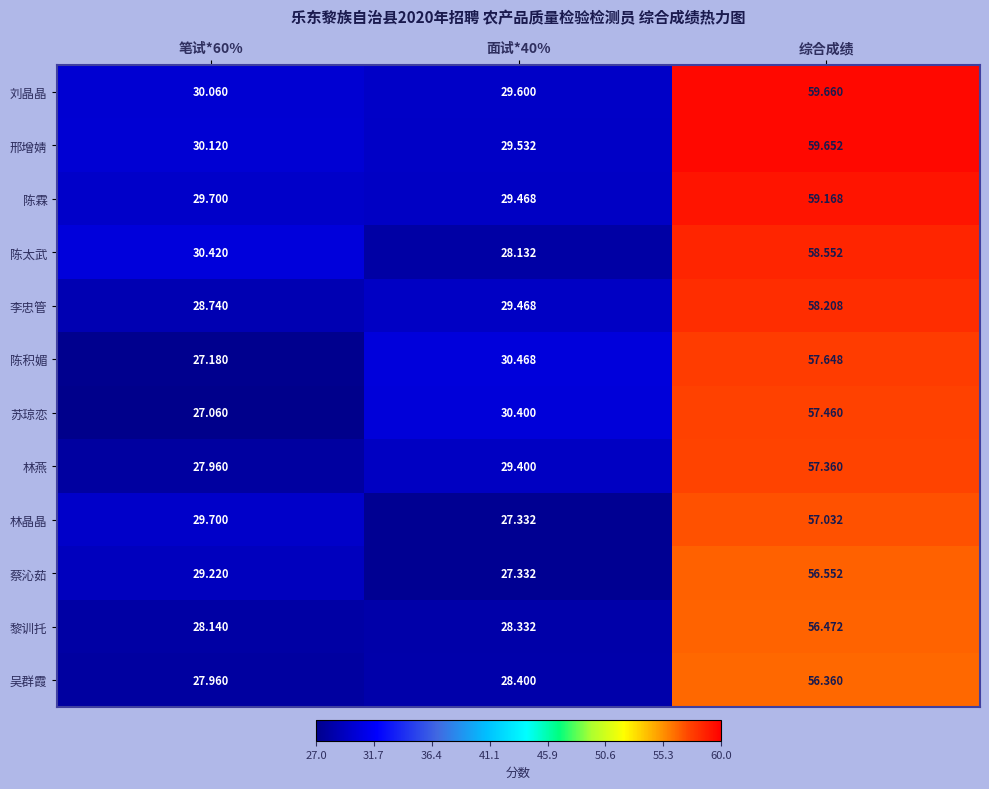

List the series in order of their peak value, lowest first.

吴群霞, 黎训托, 蔡沁茹, 林晶晶, 林燕, 苏琼恋, 陈积媚, 李忠管, 陈太武, 陈霖, 邢增婧, 刘晶晶